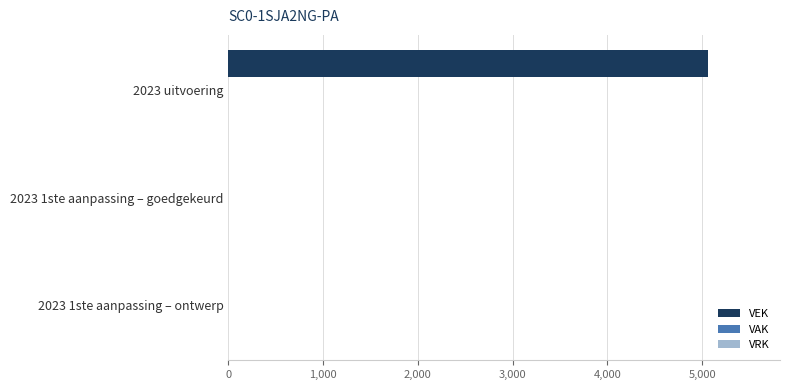

The value at 2023 1ste aanpassing – goedgekeurd is 3006. True or false?

False